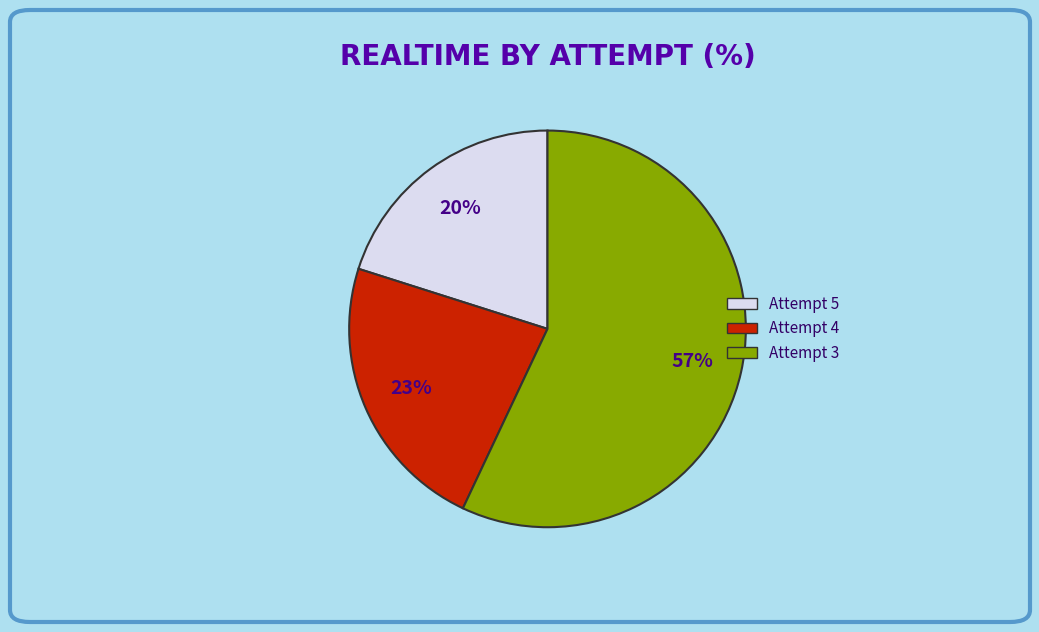

Which category accounts for the majority?

Attempt 3